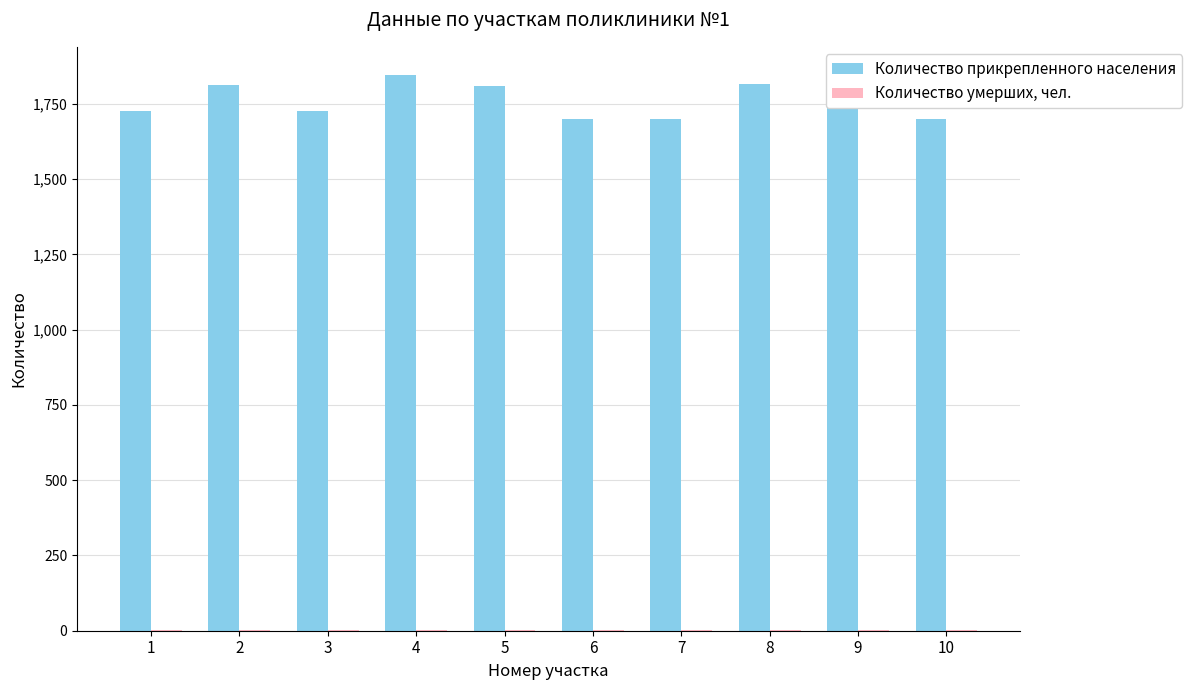

Which series has the largest total across all categories?

Количество прикрепленного населения